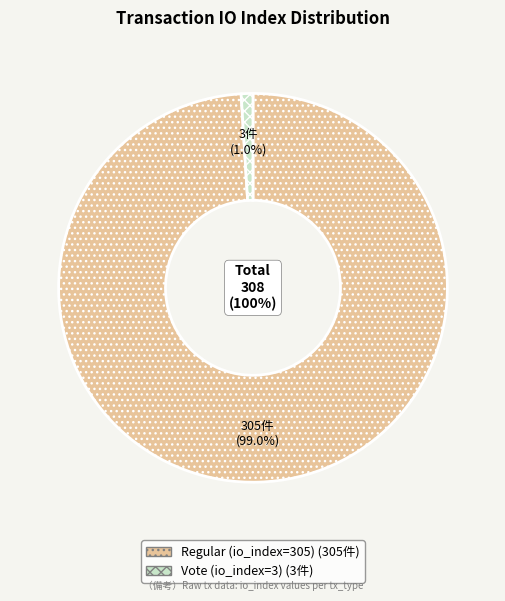

Is it true that Vote (io_index=3) is 1% of the pie?

True